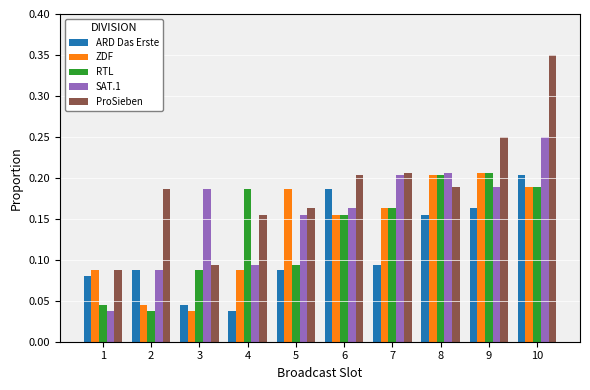

Which label corresponds to the largest value in the chart?

10